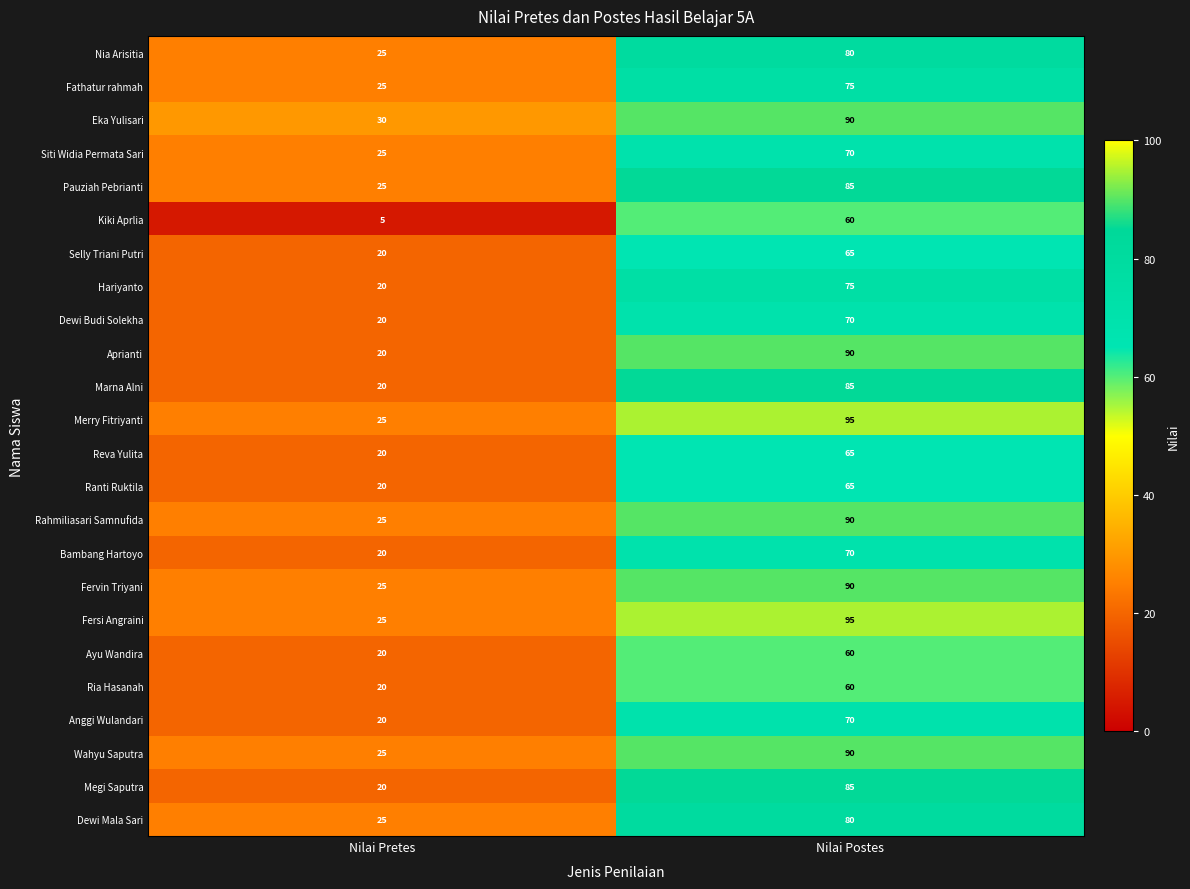

What is the average value of the Rahmiliasari Samnufida series?

58